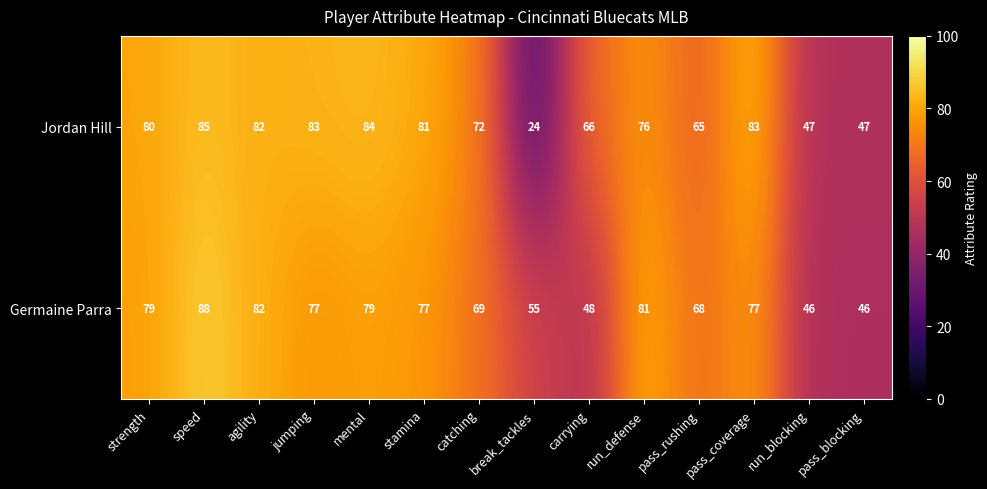

Which series changed the most between pass_rushing and run_blocking?

Germaine Parra